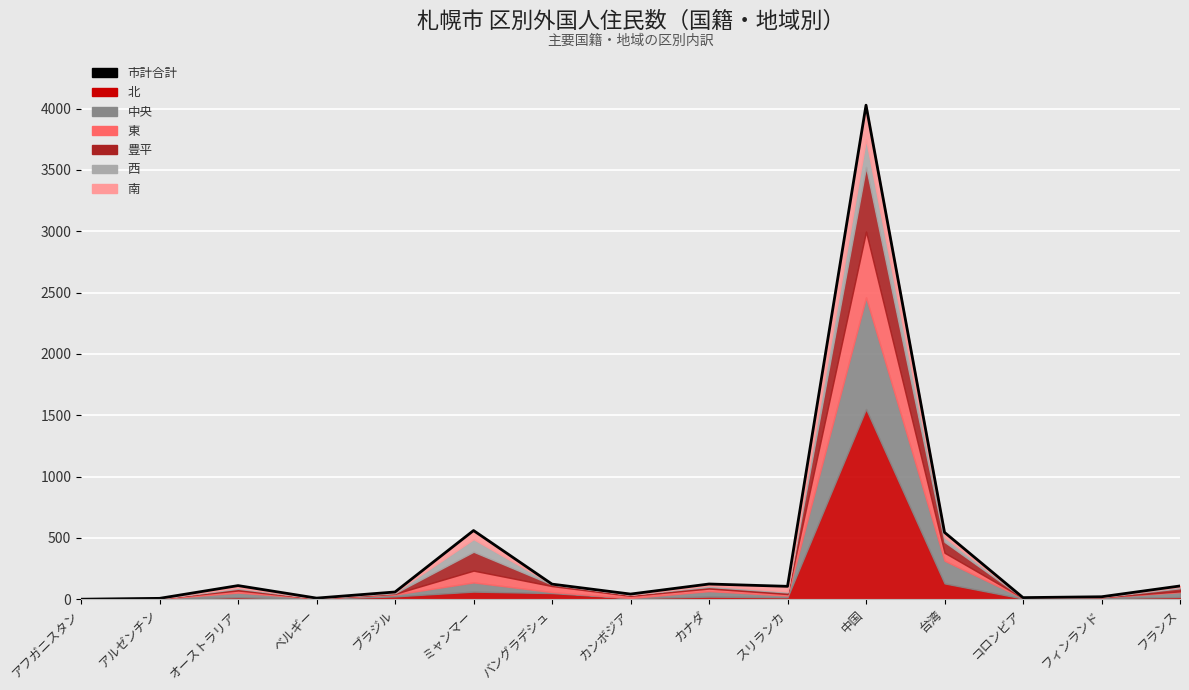

What is the maximum value shown in the chart?

4028